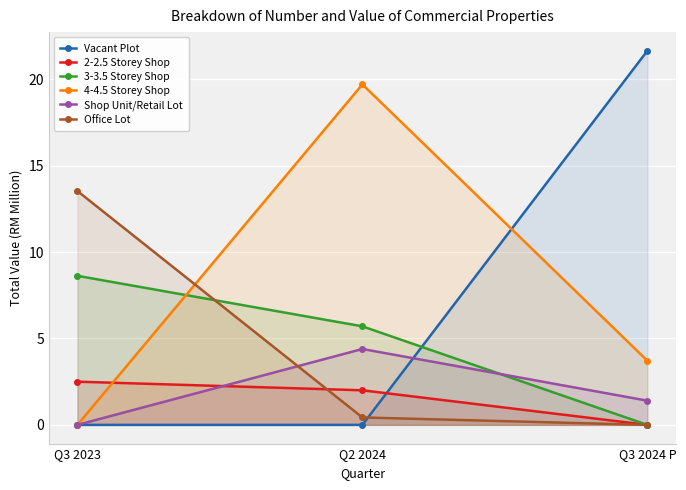

How many data points does each series have?

3